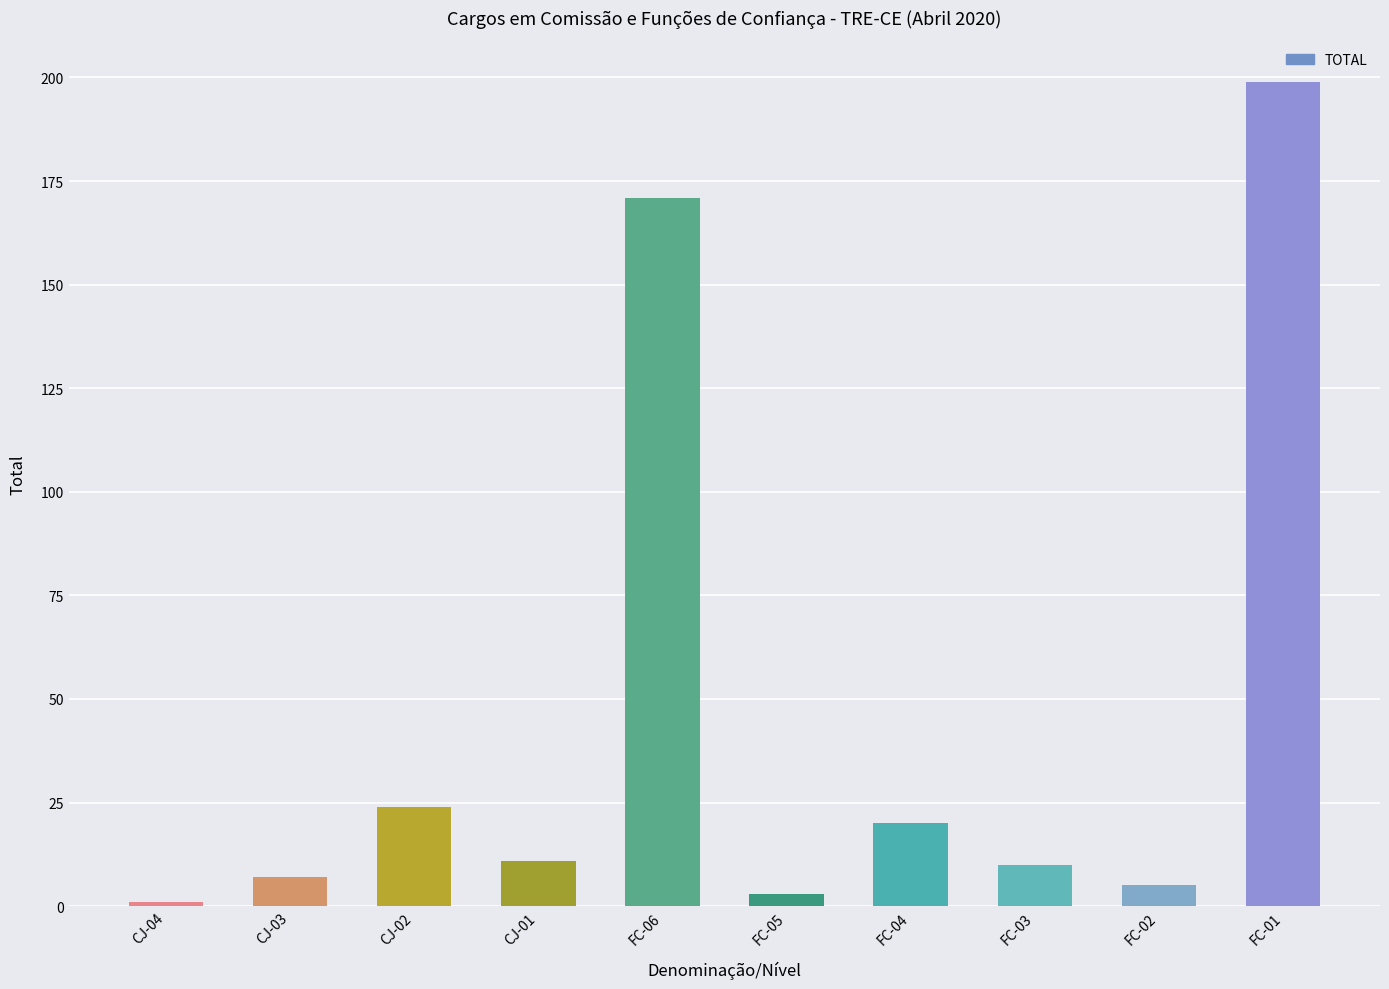

Are the bars grouped side by side (vs. stacked)?

No